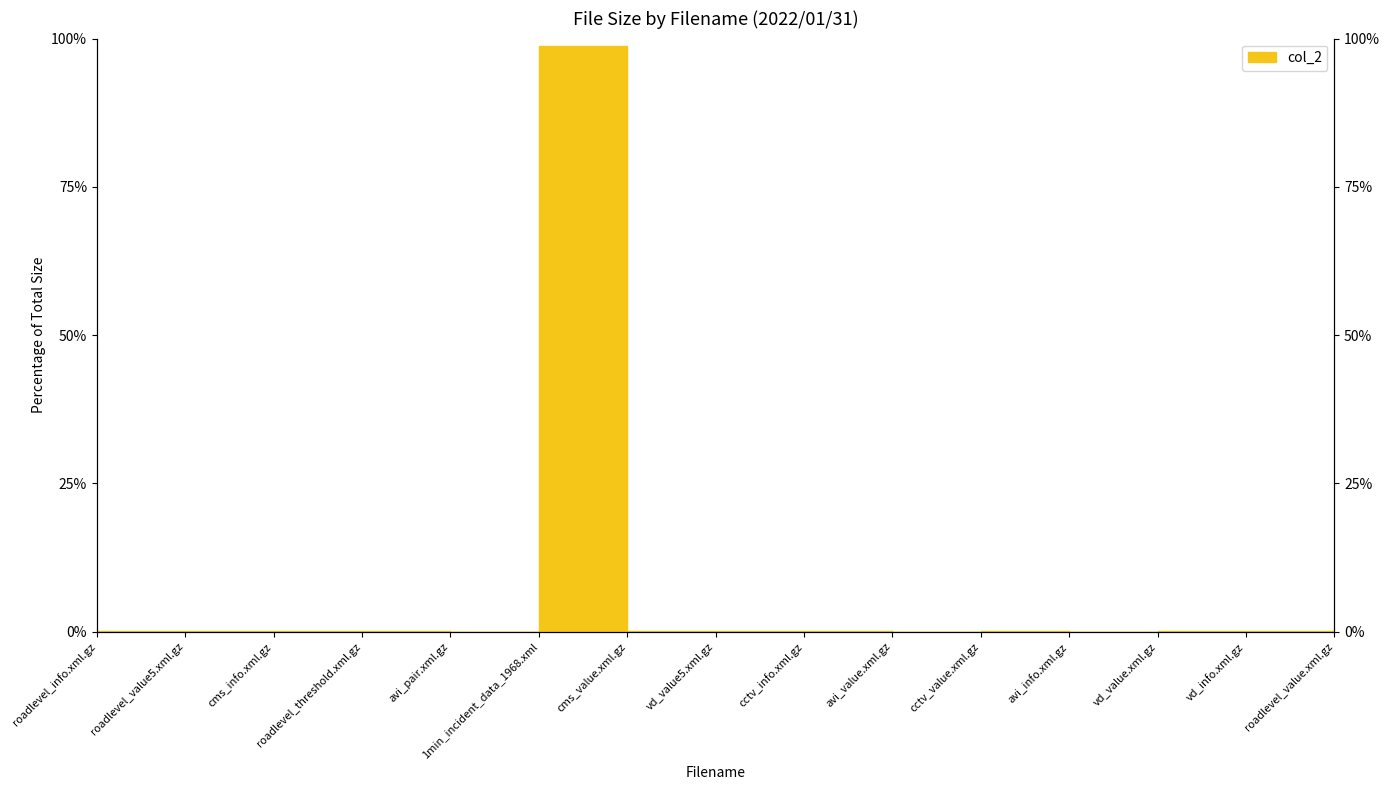

What is the greatest value displayed?

98.8